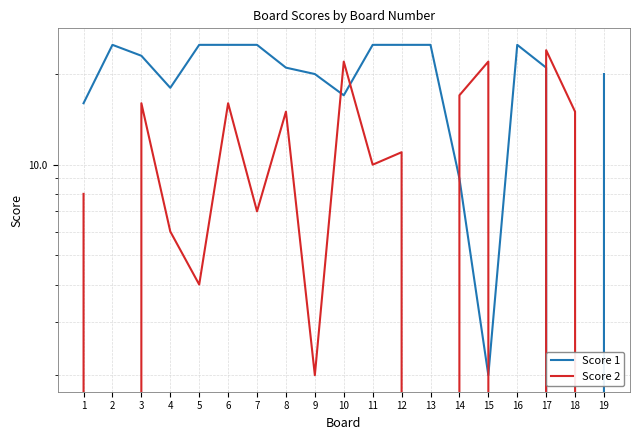

Reading left to right, extract all data points from this chart.

Score 1: 1=16	2=25	3=23	4=18	5=25	6=25	7=25	8=21	9=20	10=17	11=25	12=25	13=25	14=9	15=2	16=25	17=21	18=0	19=20
Score 2: 1=8	2=0	3=16	4=6	5=4	6=16	7=7	8=15	9=2	10=22	11=10	12=11	13=0	14=17	15=22	16=0	17=24	18=15	19=0